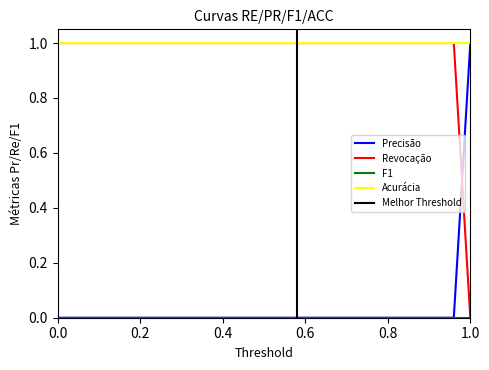

True or false: Precisão has more than 1 interior local peaks.

False